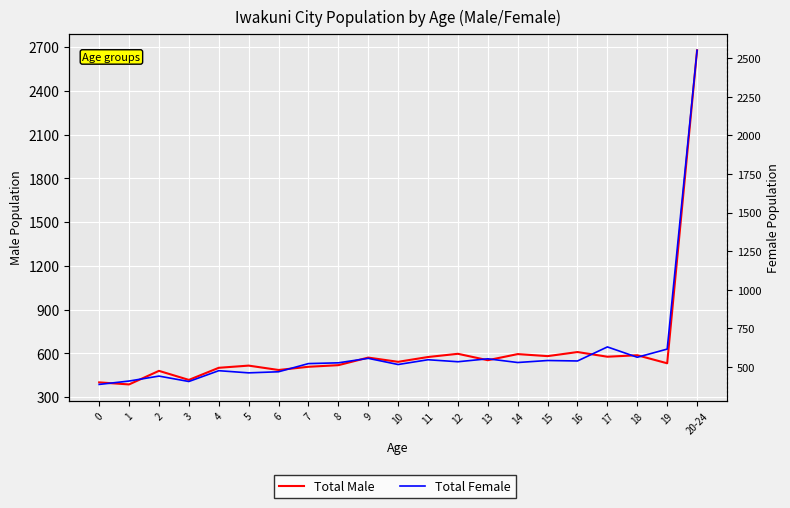

Is the value of Total Male at 9 greater than the value of Total Female at 3?

Yes